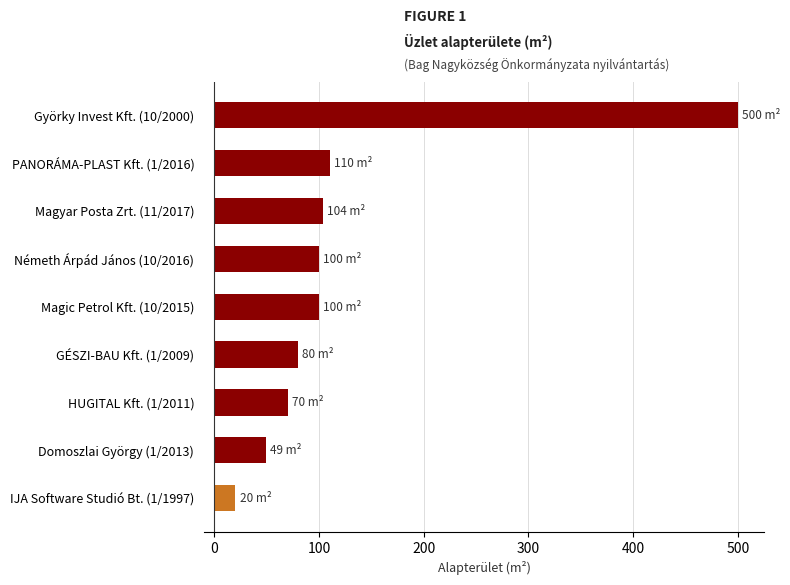

Reading top to bottom, extract all data points from this chart.

500	110	104	100	100	80	70	49	20